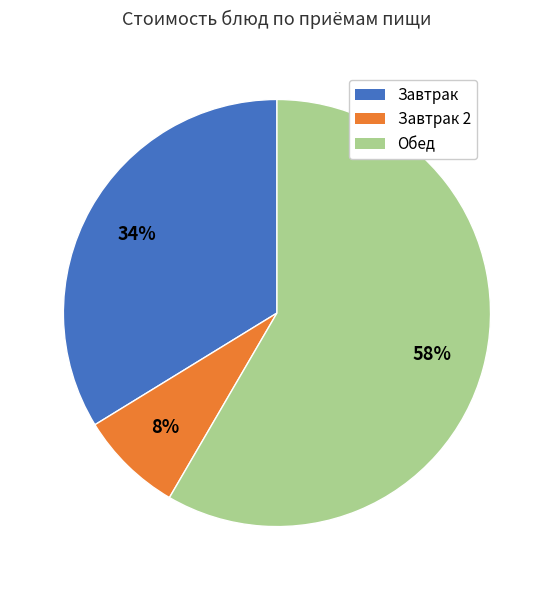

Is there a majority slice in this chart?

Yes